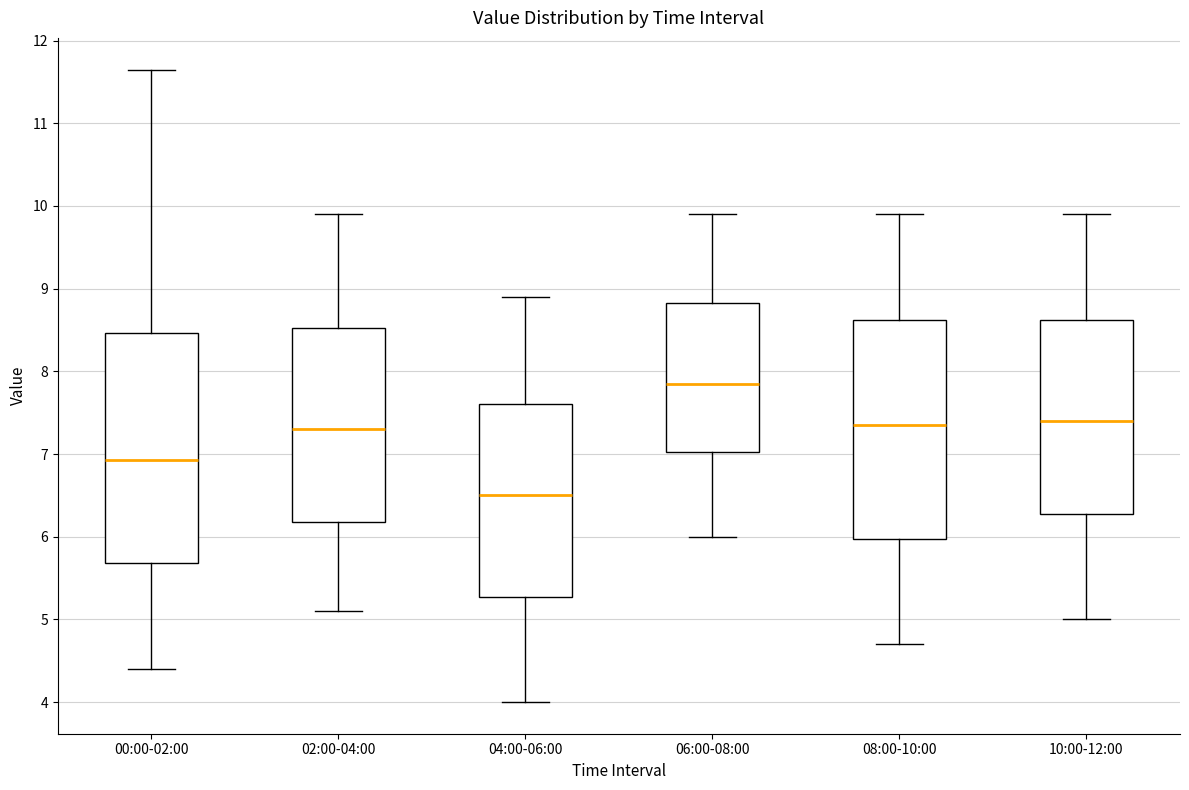

Reading left to right, transcribe this box plot: for each box, give where its median line is, the range the box spans, and where its two whiskers end, as read against the y-axis. The values are not printed on the chart, so give them approximately, as read against the axis.

00:00-02:00: median 6.9, box 5.7 to 8.5, whiskers 4.4 to 11.7
02:00-04:00: median 7.3, box 6.2 to 8.5, whiskers 5.1 to 9.9
04:00-06:00: median 6.5, box 5.3 to 7.6, whiskers 4.0 to 8.9
06:00-08:00: median 7.9, box 7.0 to 8.8, whiskers 6.0 to 9.9
08:00-10:00: median 7.4, box 6.0 to 8.6, whiskers 4.7 to 9.9
10:00-12:00: median 7.4, box 6.3 to 8.6, whiskers 5.0 to 9.9